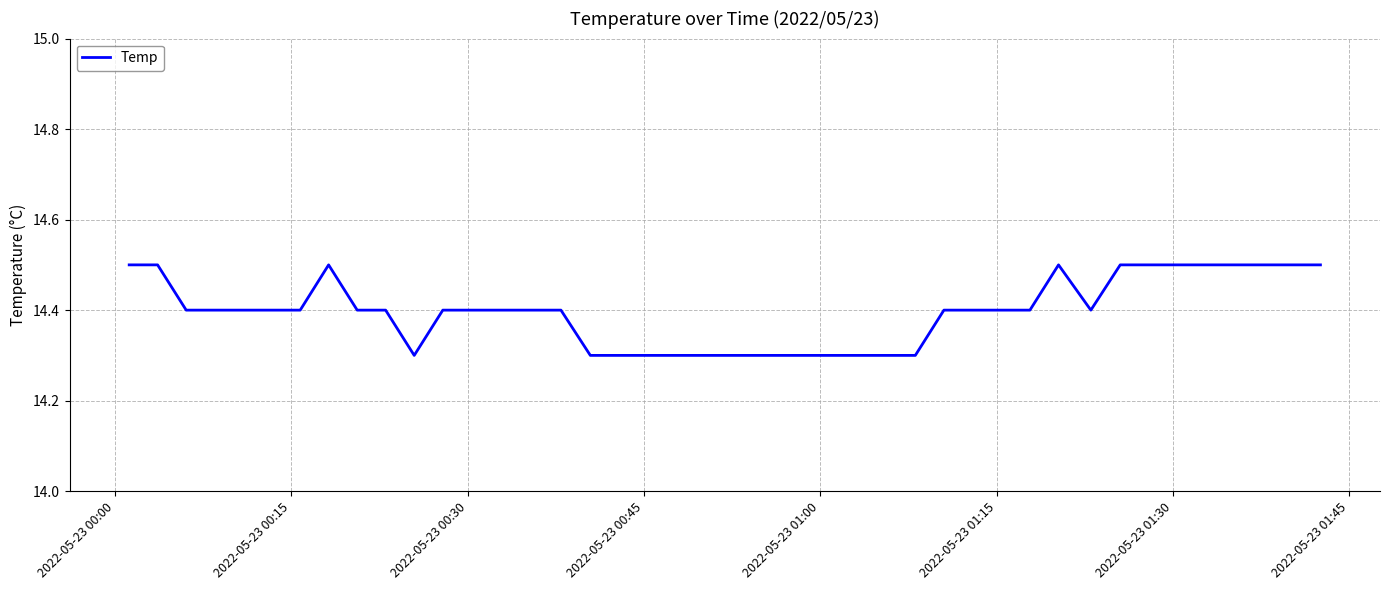

Count the values in the range 14 to 15.

40